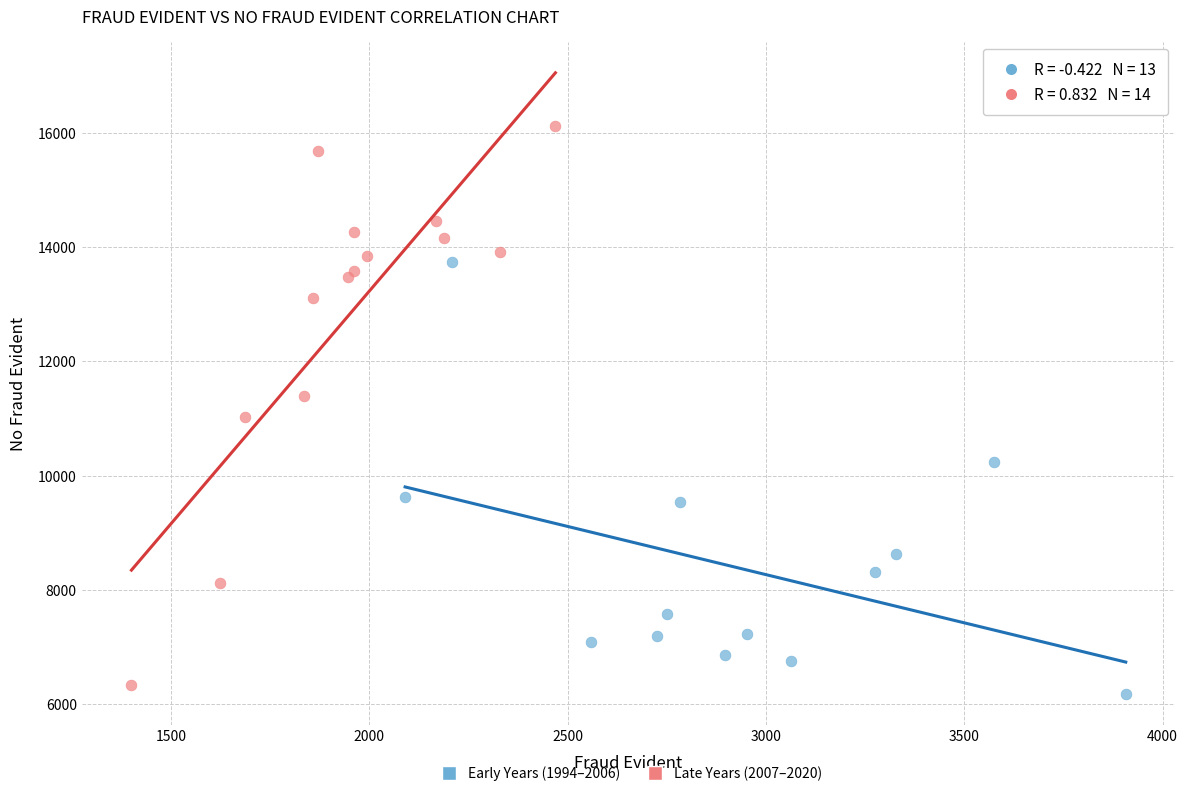

Which series contains the highest Y value?

Late Years (2007–2020)